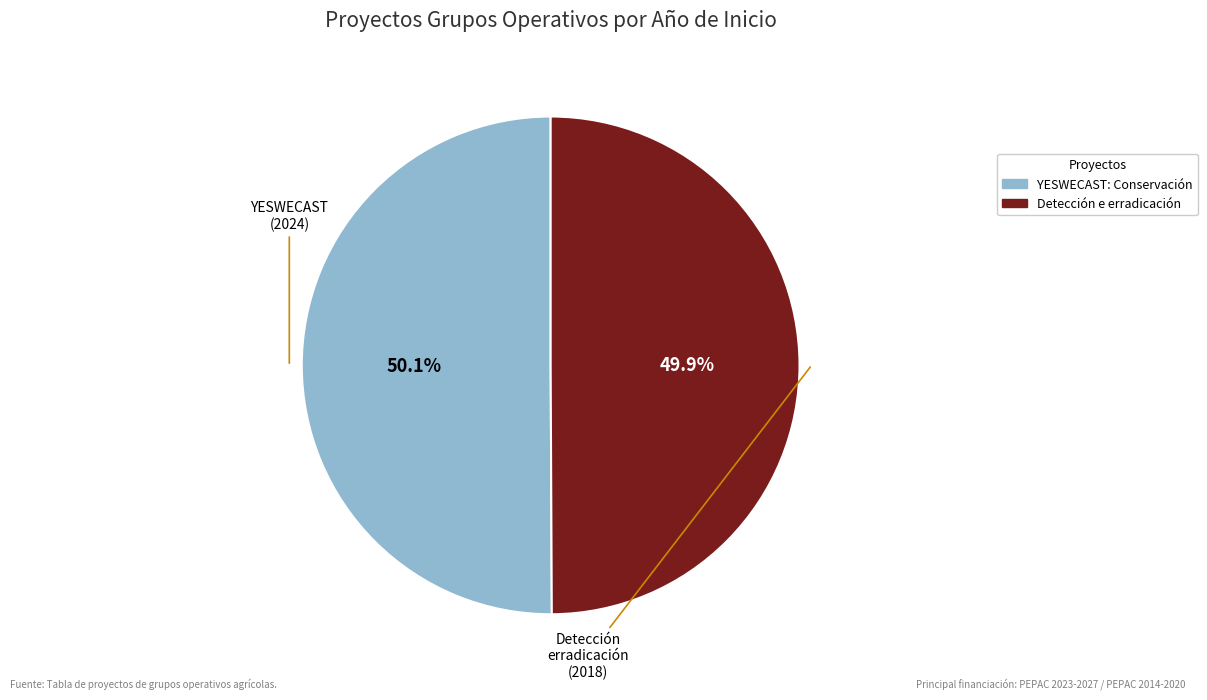

Does any single category account for the majority?

Yes